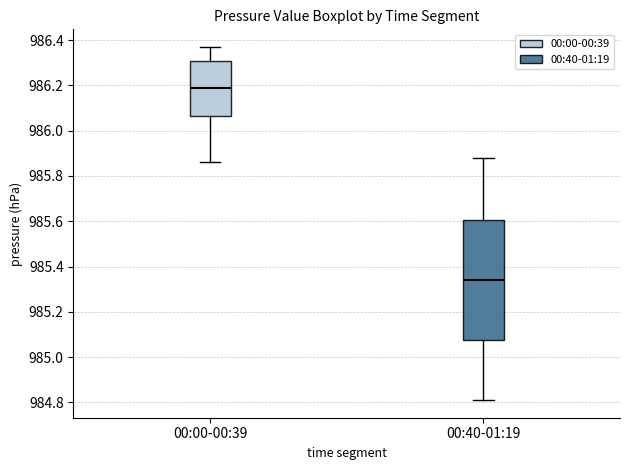

Reading left to right, read every box against the y-axis: the position of its median line, the range the box covers, and the ends of its whiskers. The values are not printed on the chart, so give them approximately, as read against the axis.

00:00-00:39: median 986.20, box 986.06 to 986.32, whiskers 985.86 to 986.38
00:40-01:19: median 985.34, box 985.08 to 985.60, whiskers 984.82 to 985.88